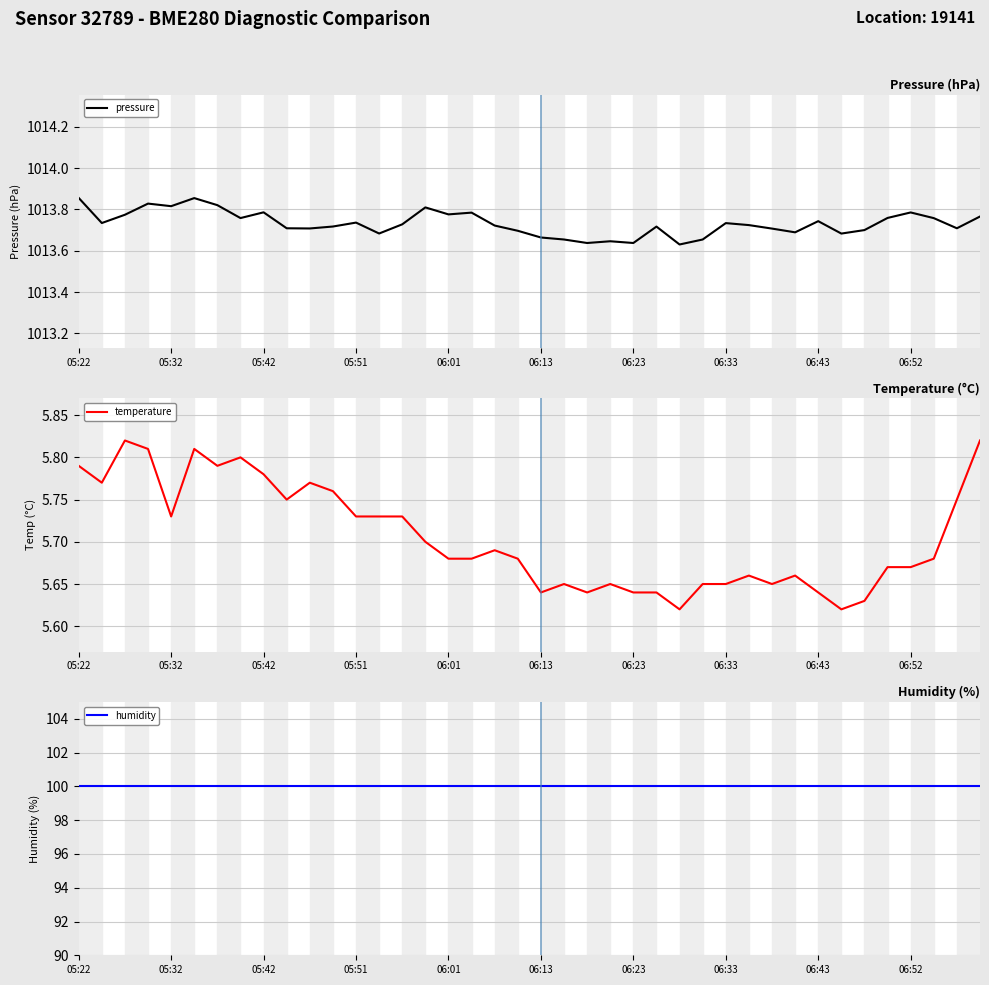

Which series has the largest range (max minus min)?

pressure